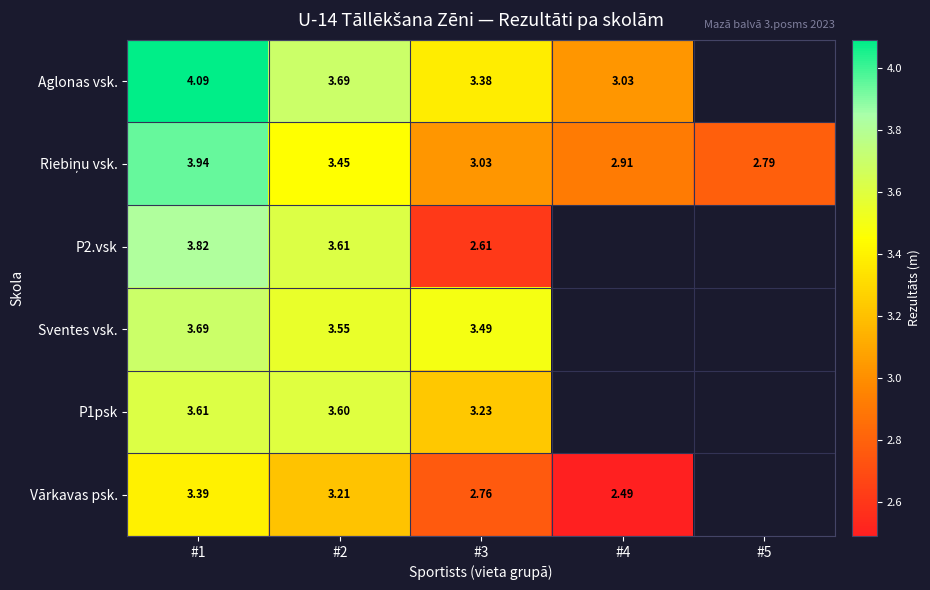

Rank the categories by Riebiņu vsk. value from lowest to highest.

#5, #4, #3, #2, #1